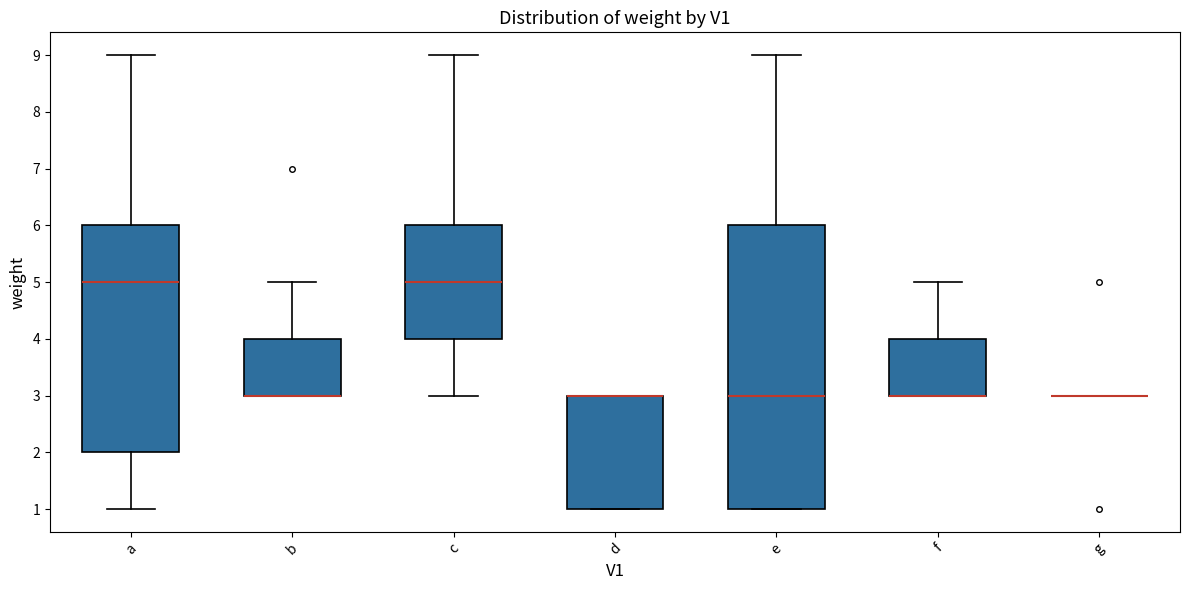

Reading left to right, read every box against the y-axis: the position of its median line, the range the box covers, and the ends of its whiskers. The values are not printed on the chart, so give them approximately, as read against the axis.

a: median 5, box 2 to 6, whiskers 1 to 9
b: median 3 (drawn on the box's lower edge), box 3 to 4, whiskers 3 to 5
c: median 5, box 4 to 6, whiskers 3 to 9
d: median 3 (drawn on the box's upper edge), box 1 to 3, whiskers 1 to 3
e: median 3, box 1 to 6, whiskers 1 to 9
f: median 3 (drawn on the box's lower edge), box 3 to 4, whiskers 3 to 5
g: box collapsed to a line at 3, whiskers 3 to 3